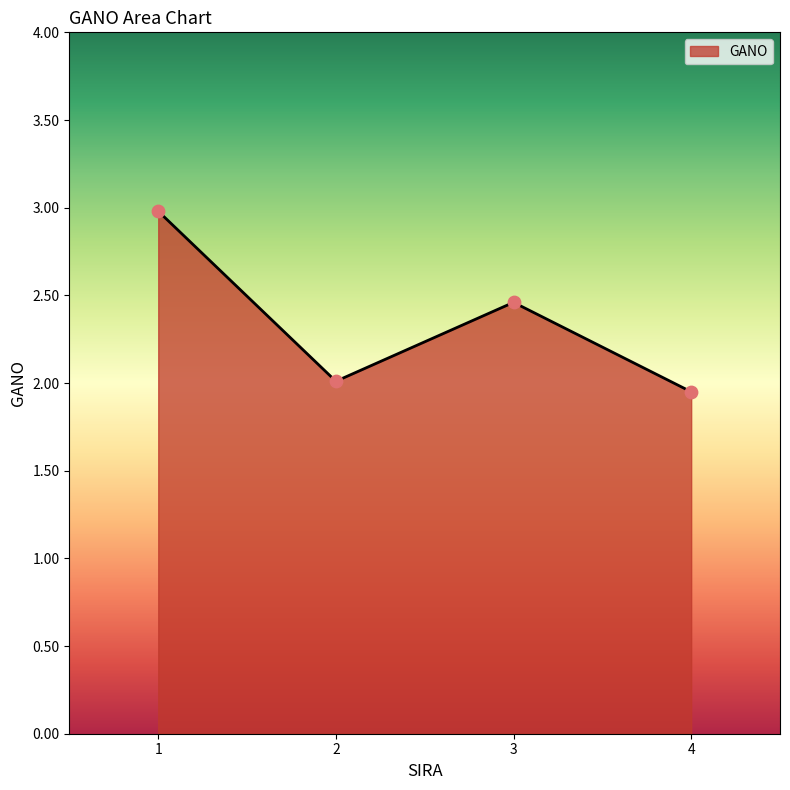

Approximately how many times larger is the value at 4 compared to 3?

0.8